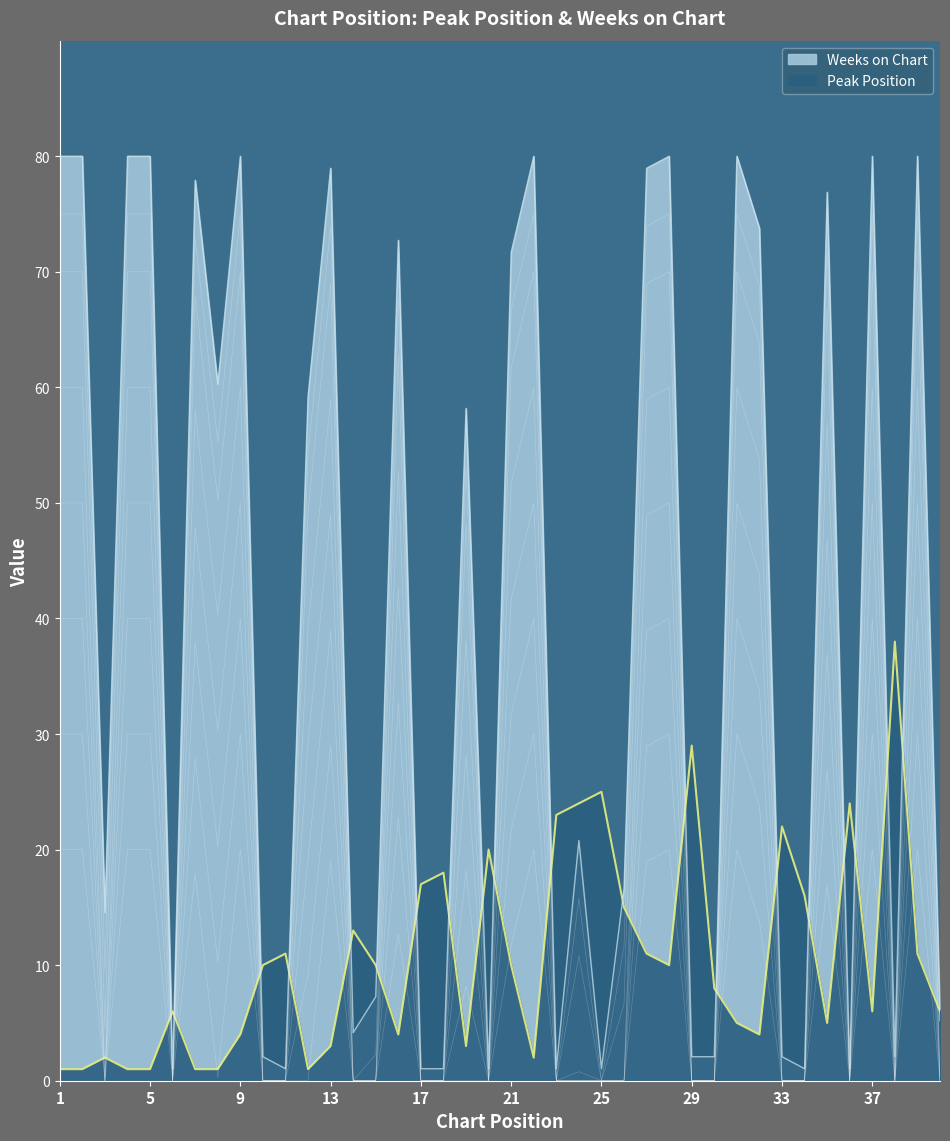

At which category is the sum across all series the highest?

39